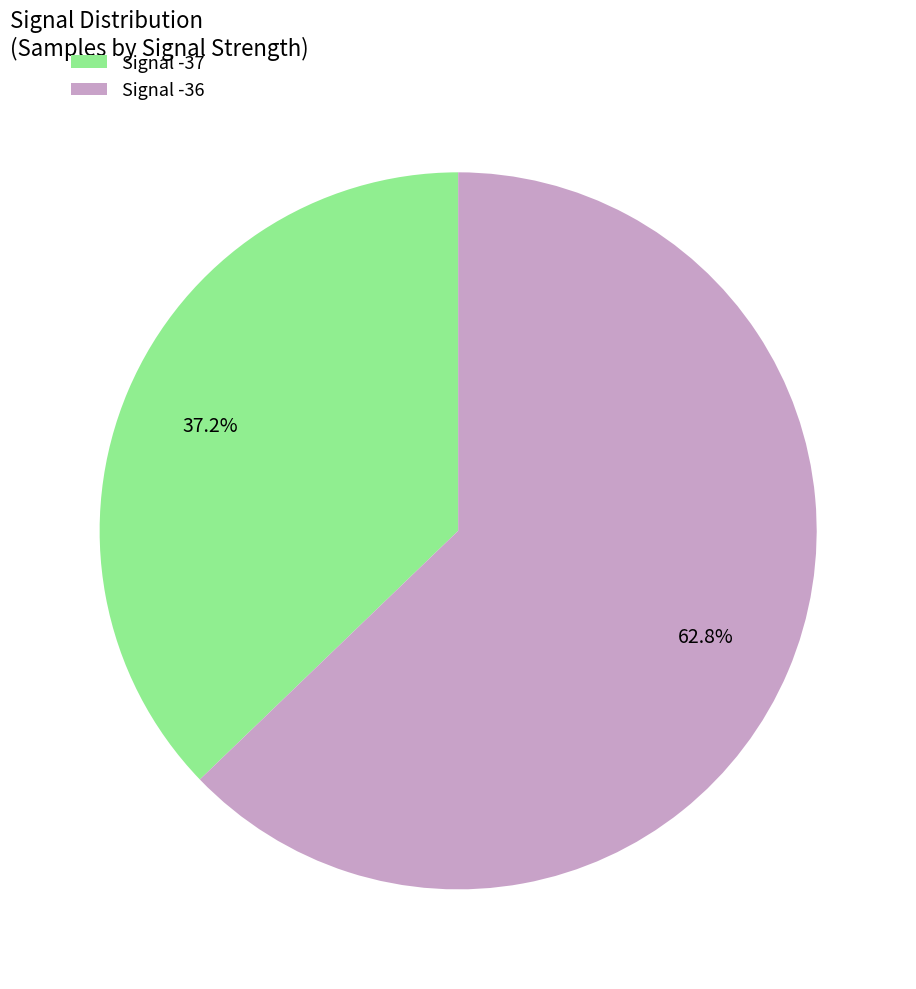

Is Signal -37 the majority of the pie?

No